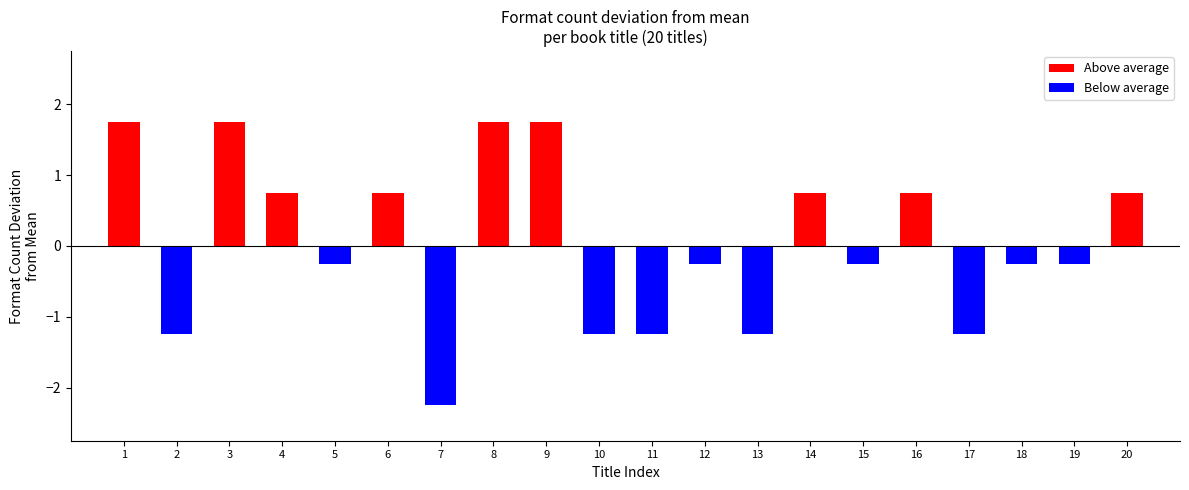

Is the value of Below average at 6 greater than the value of Above average at 18?

No